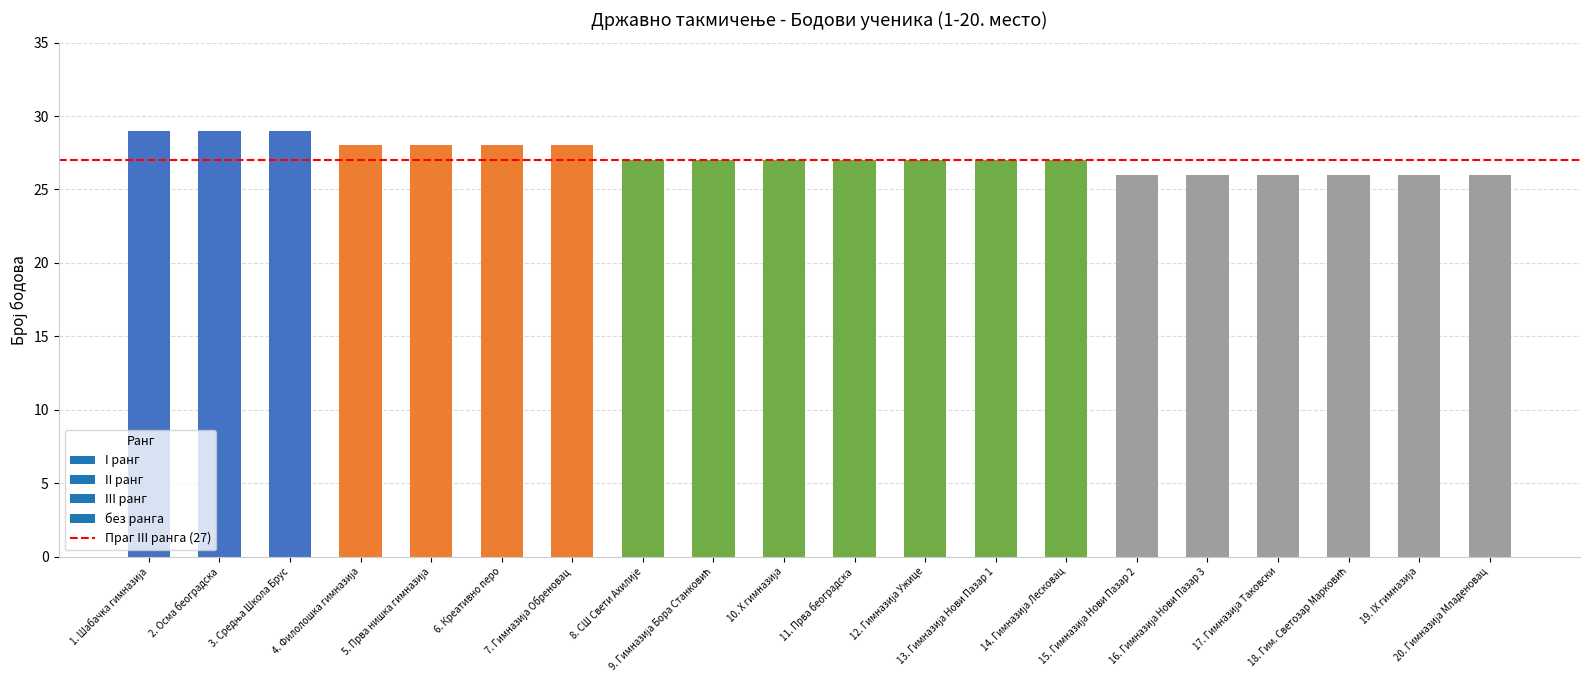

Is it true that the value at 19 is 17?

False